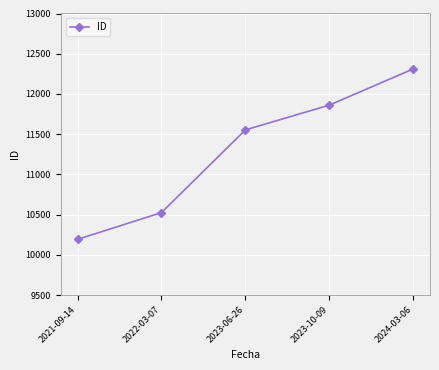

What position from the right is 2022-03-07?

4